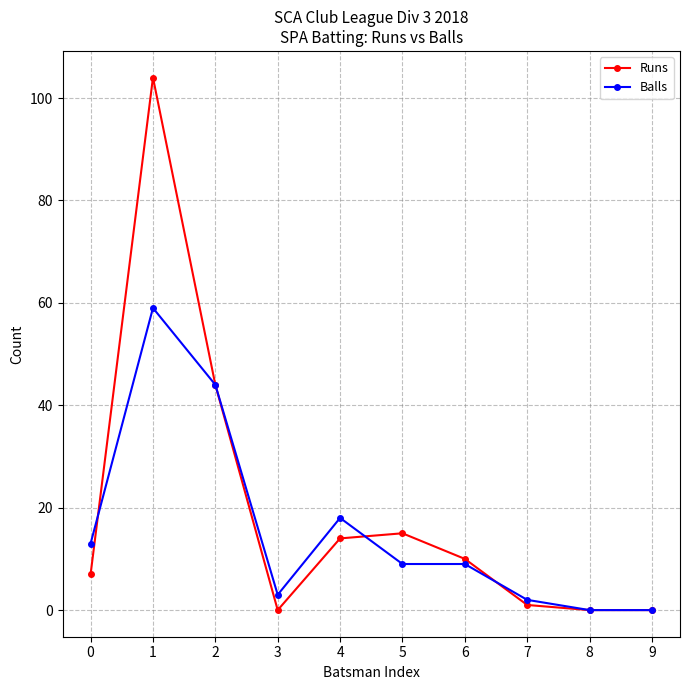

Is it true that Runs equals 1 at 7?

True